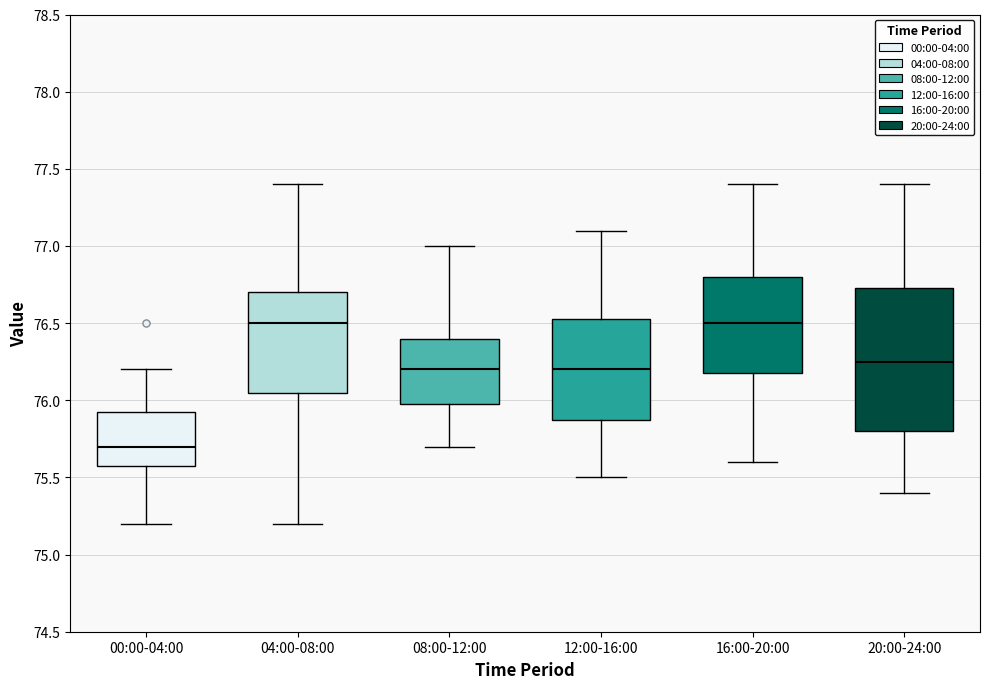

Comparing the boxes themselves (not the whiskers), which one is the tallest?

20:00-24:00